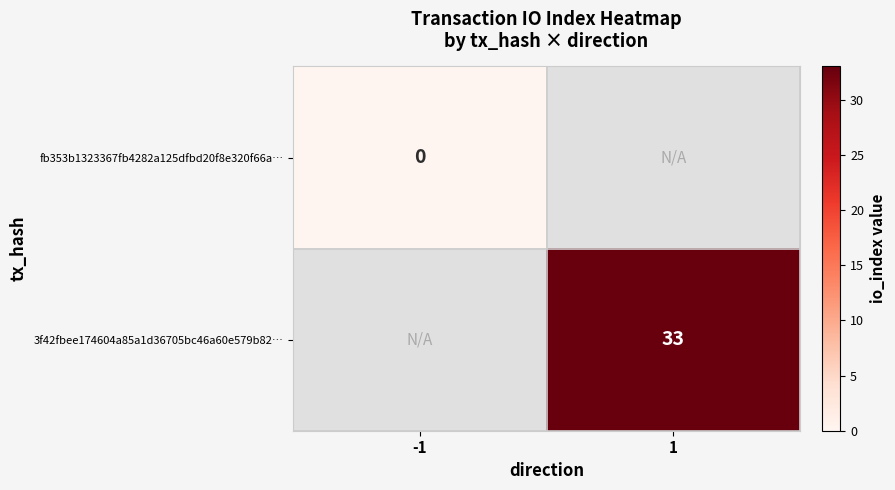

Is the value of 3f42fbee174604a85a1d36705bc46a60e579b82… at 1 greater than the value of fb353b1323367fb4282a125dfbd20f8e320f66a… at -1?

Yes